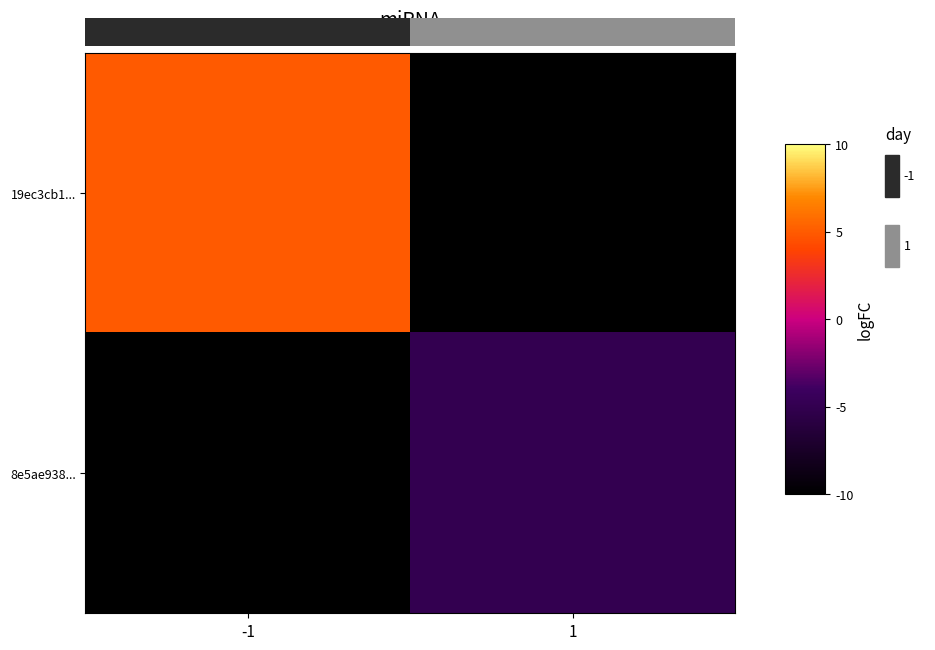

How many values in 19ec3cb1... are above zero?

1